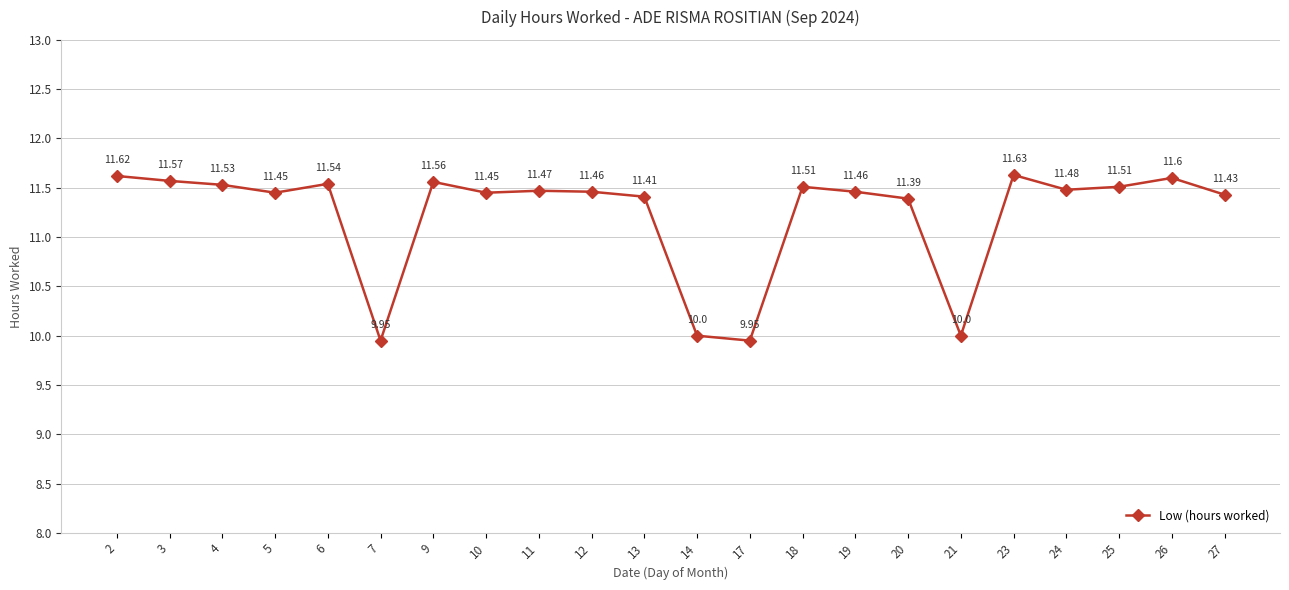

What is the change in value from 3 to 11?

-0.1